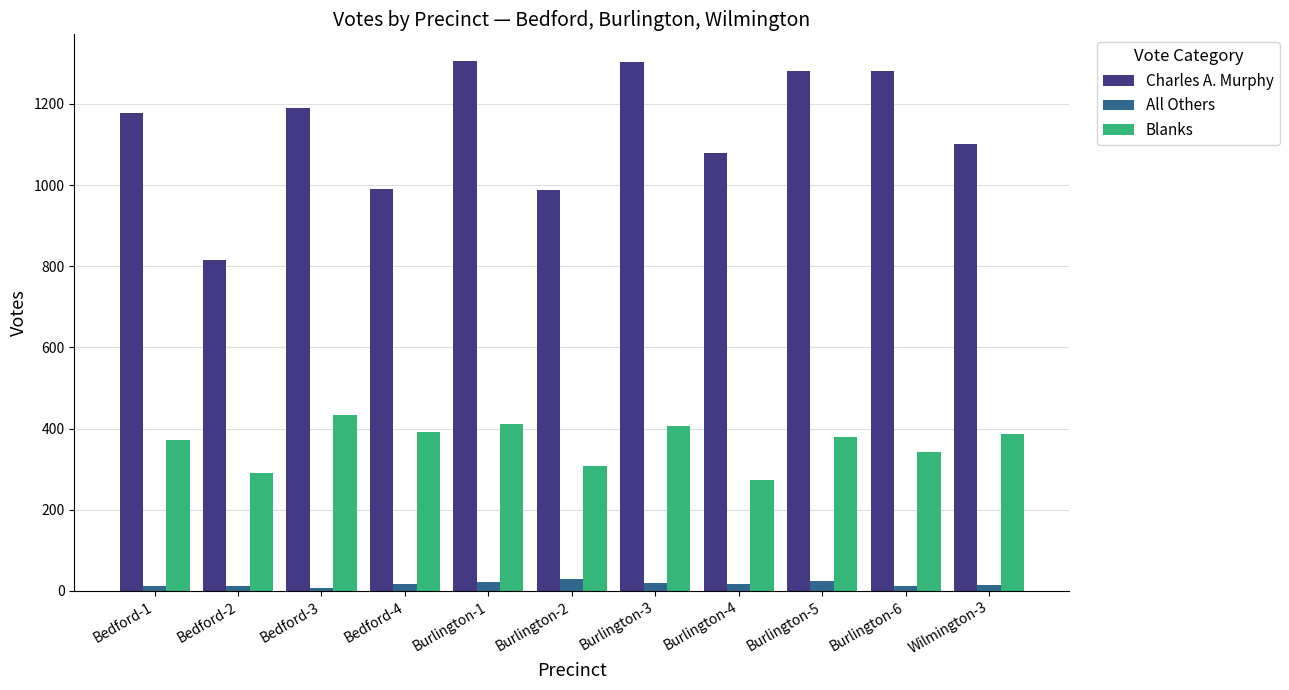

Rank the series by their maximum value, from highest to lowest.

Charles A. Murphy, Blanks, All Others